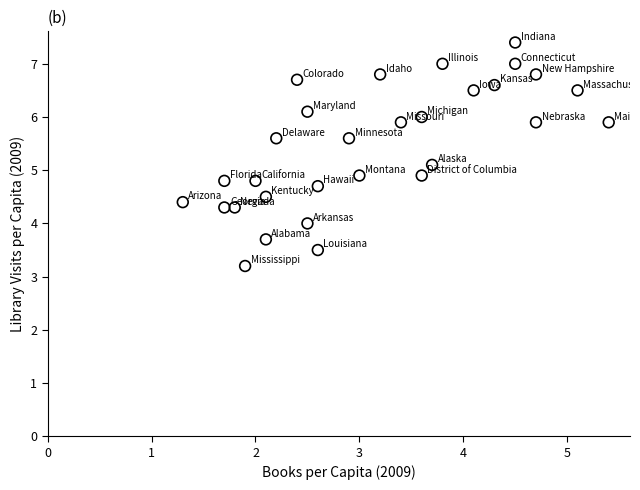

What is the range of X values (max minus min)?

4.1